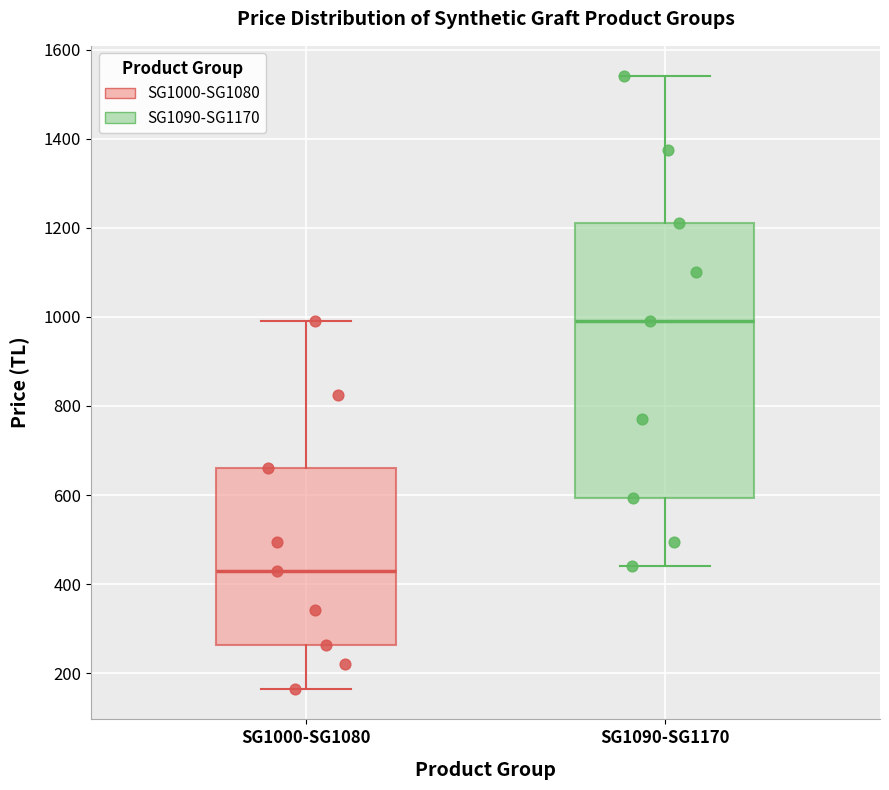

Reading left to right, read every box against the y-axis: the position of its median line, the range the box covers, and the ends of its whiskers. The values are not printed on the chart, so give them approximately, as read against the axis.

SG1000-SG1080: median 420, box 260 to 660, whiskers 160 to 1000
SG1090-SG1170: median 1000, box 600 to 1220, whiskers 440 to 1540